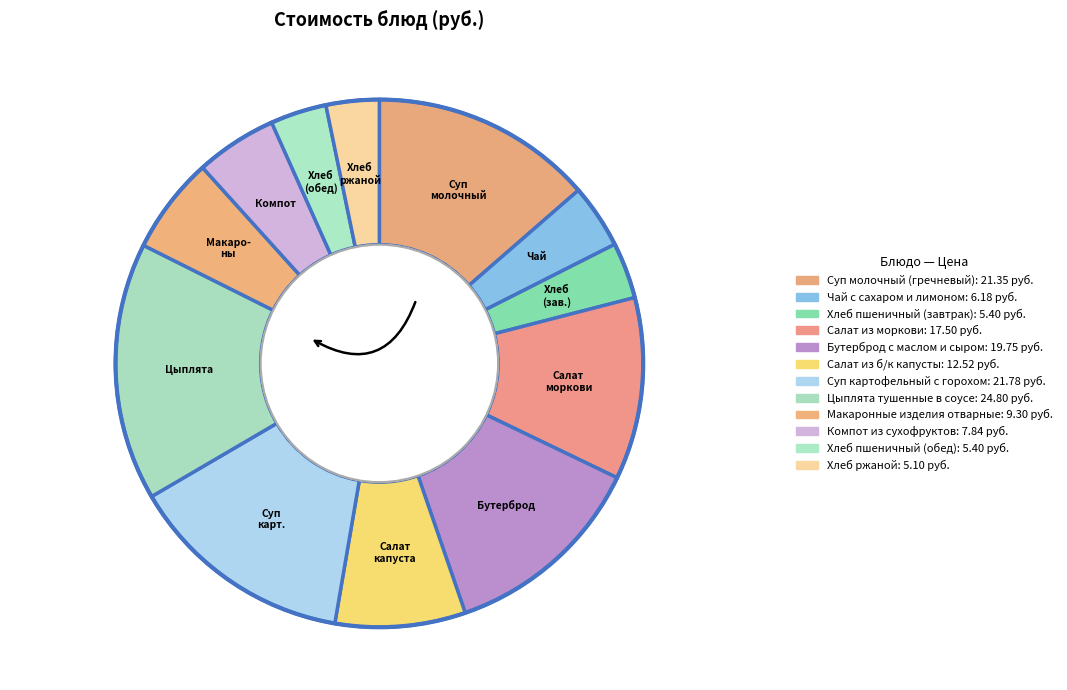

To the nearest percent, what is the combined percentage of Цыплята тушенные в соусе and Хлеб ржаной?

19%